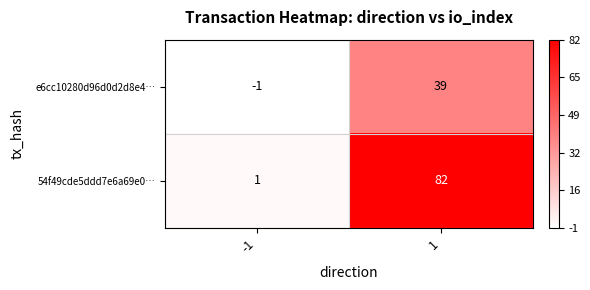

What is the sum of all 54f49cde5ddd7e6a69e0… values?

83